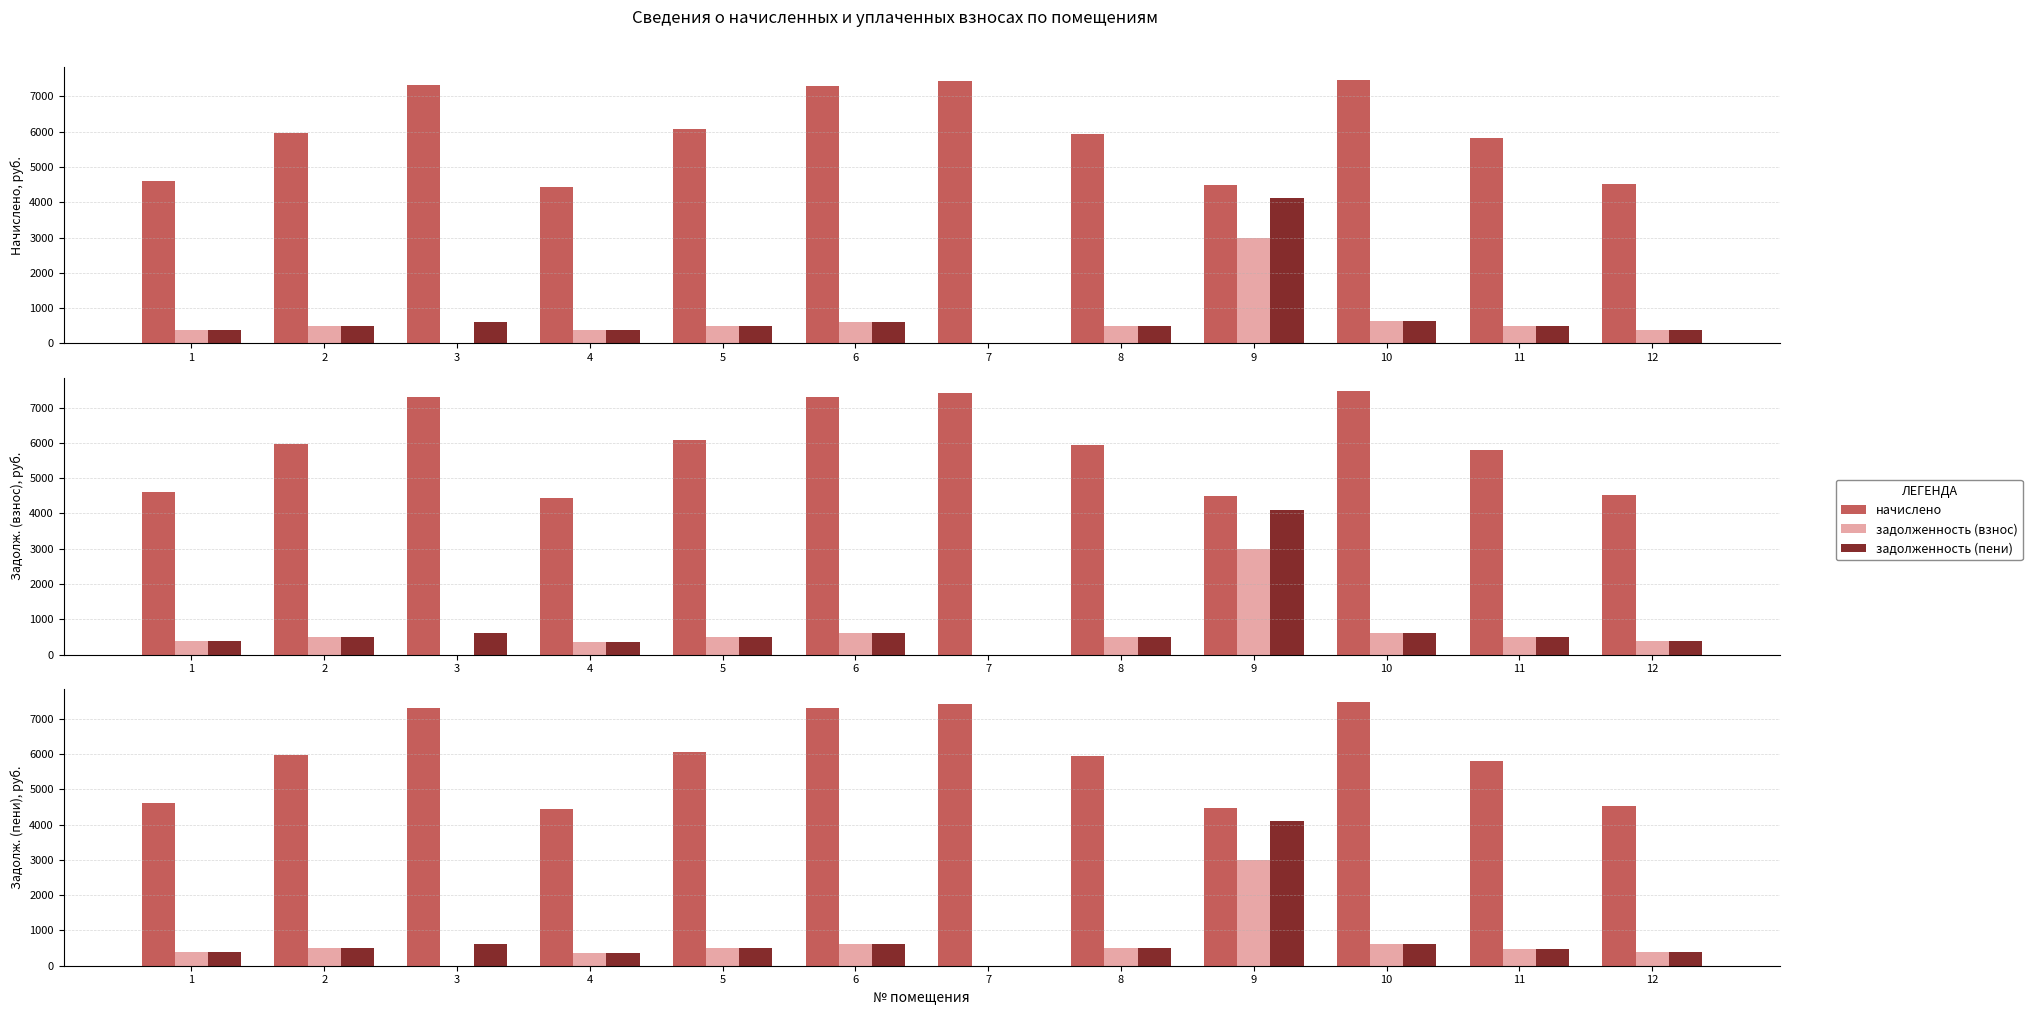

List the labels in order of начислено value, largest first.

10, 7, 3, 6, 5, 2, 8, 11, 1, 12, 9, 4